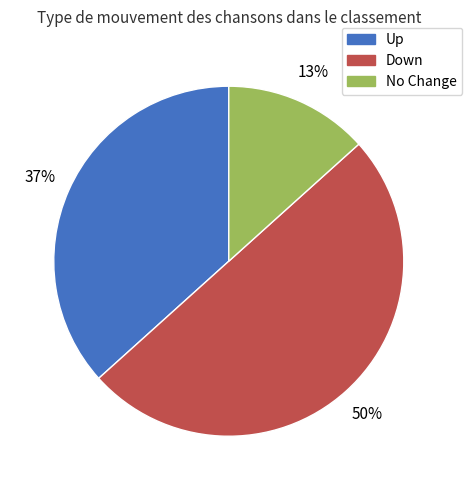

How many segments does this pie chart have?

3